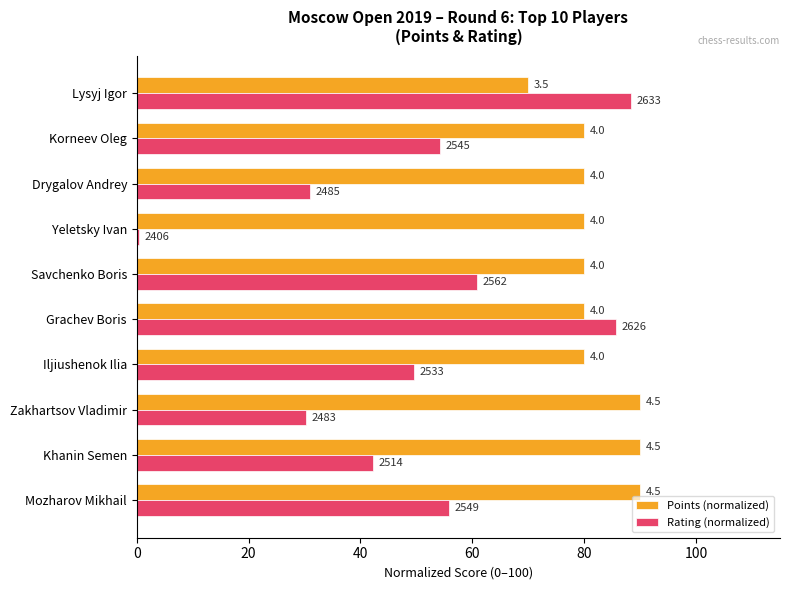

What is the average value of the Rating (normalized) series?

49.8